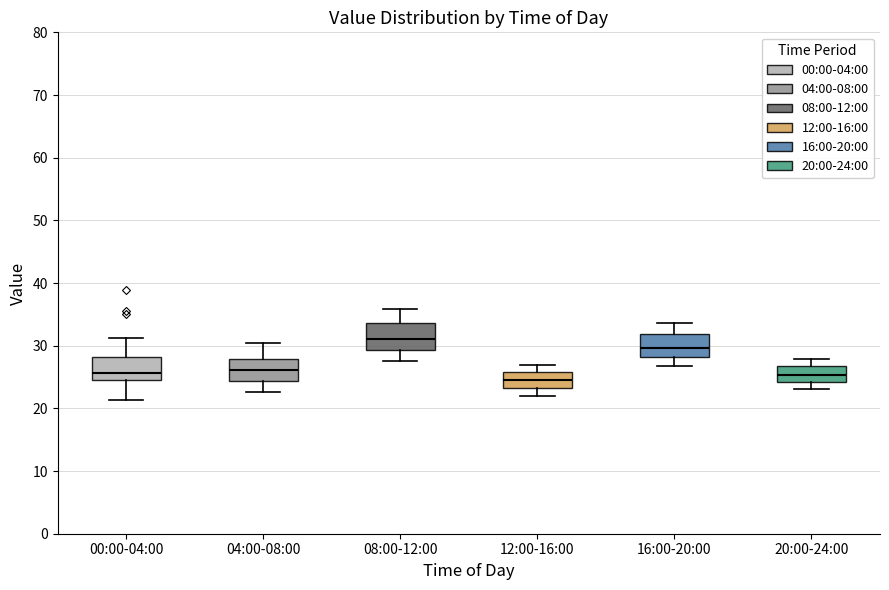

Reading left to right, read every box against the y-axis: the position of its median line, the range the box covers, and the ends of its whiskers. The values are not printed on the chart, so give them approximately, as read against the axis.

00:00-04:00: median 26, box 25 to 28, whiskers 21 to 31
04:00-08:00: median 26, box 24 to 28, whiskers 23 to 30
08:00-12:00: median 31, box 29 to 34, whiskers 28 to 36
12:00-16:00: median 25, box 23 to 26, whiskers 22 to 27
16:00-20:00: median 30, box 28 to 32, whiskers 27 to 34
20:00-24:00: median 25, box 24 to 27, whiskers 23 to 28